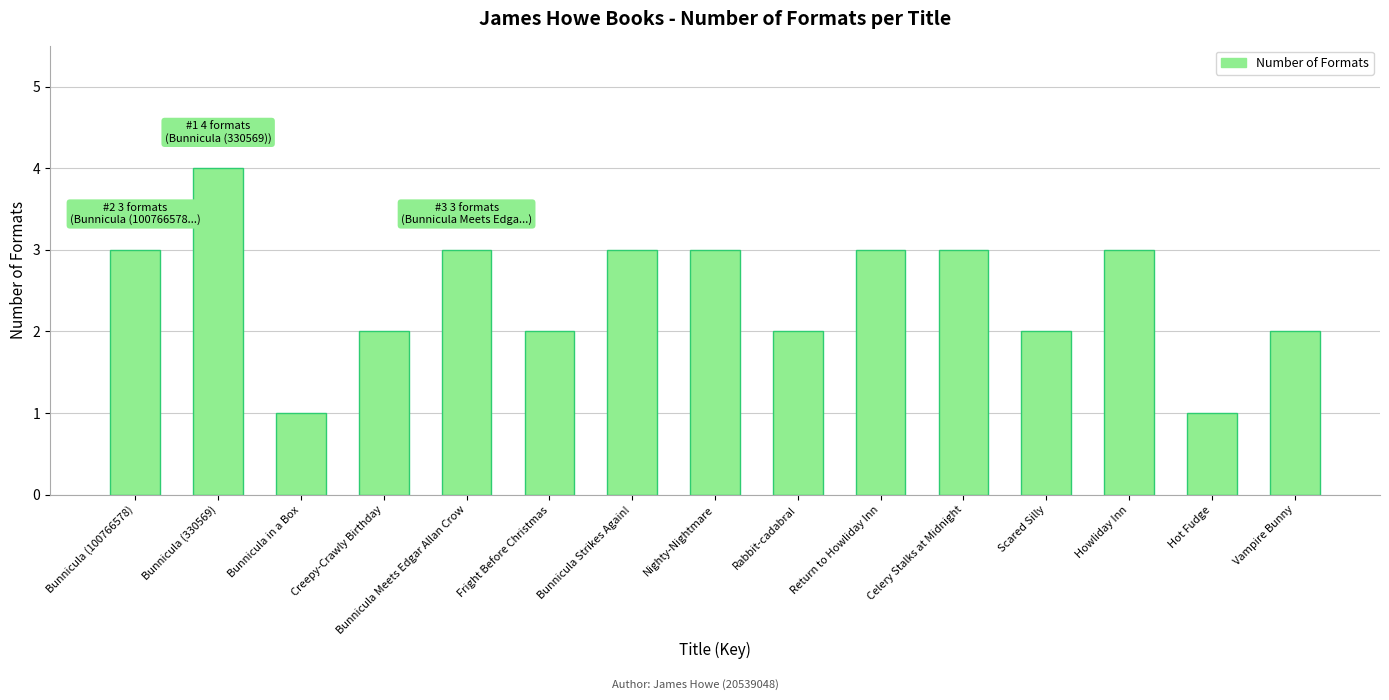

How many data points does each series have?

15